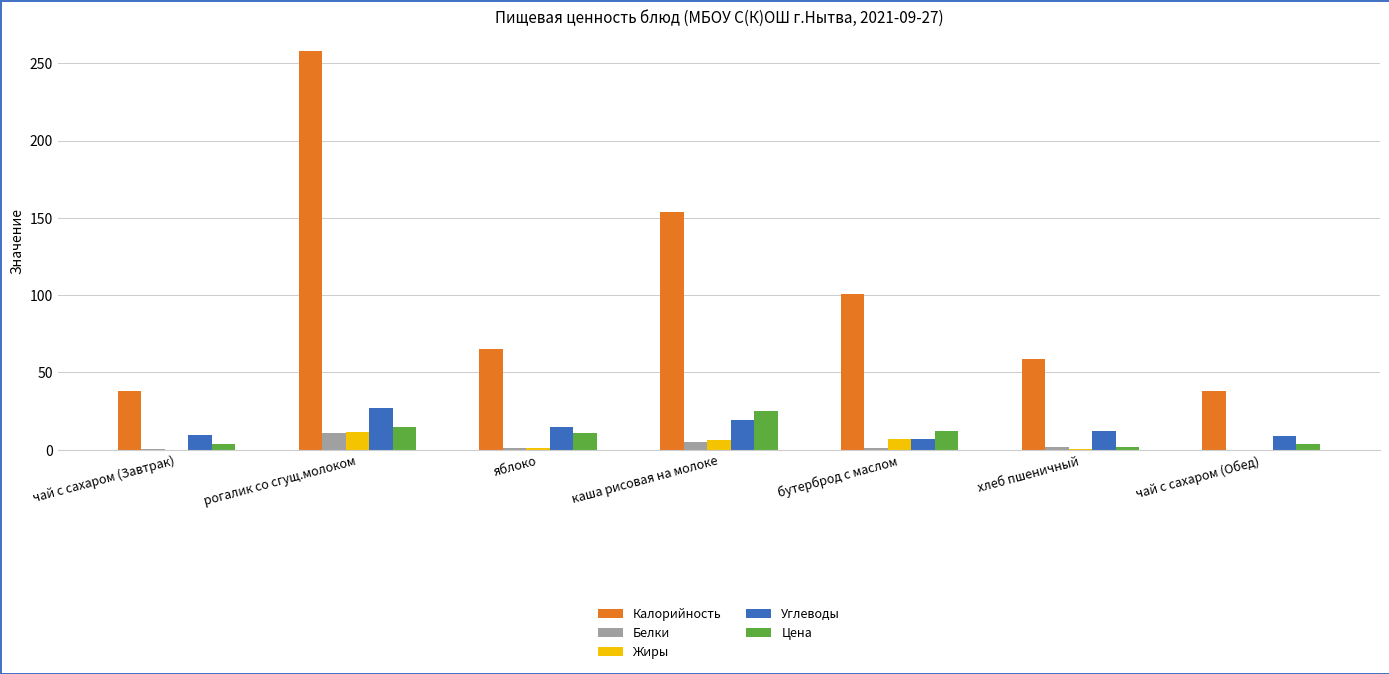

What is the maximum value shown in the chart?

258.0